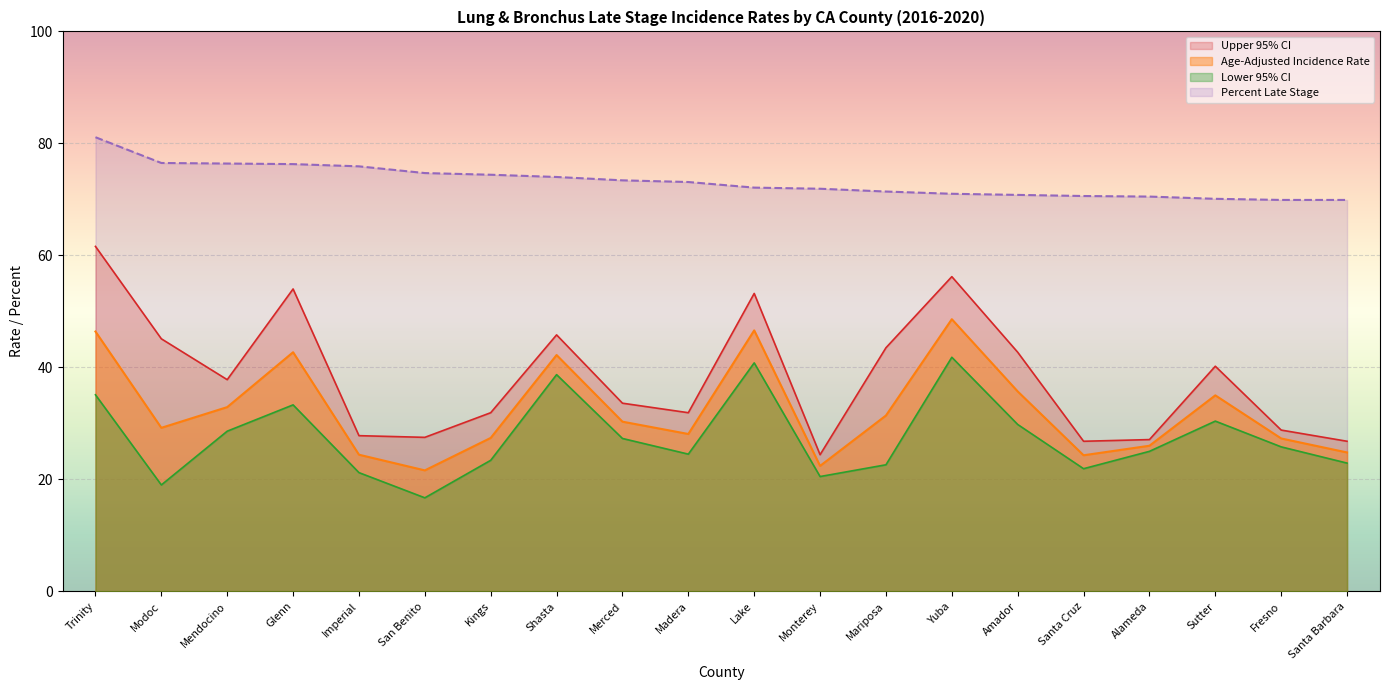

Which series has the widest spread of values?

Upper 95% CI